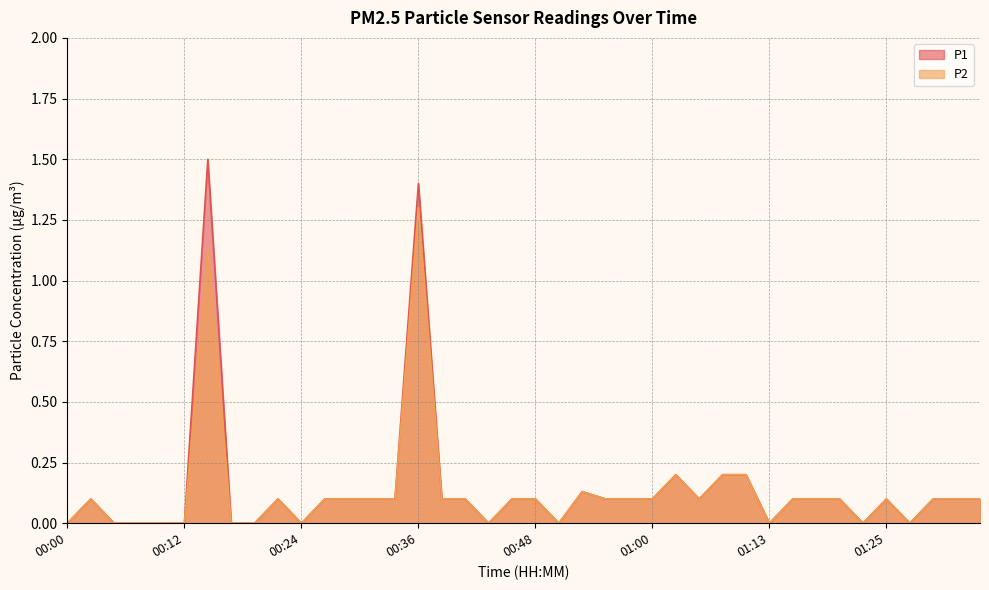

In P1, how many points are lower than both neighbors (excluding endpoints)?

7